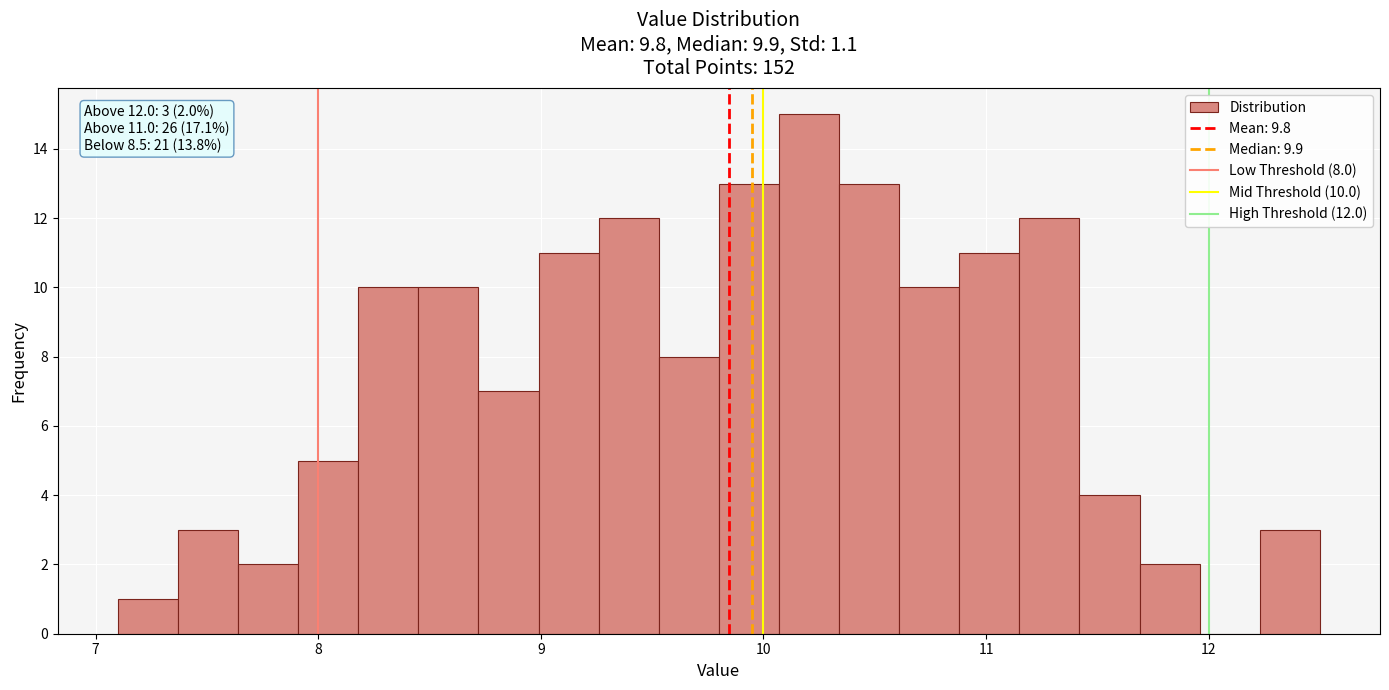

Read against the x-axis, roughly where is the centre of the tallest bar?

10.2